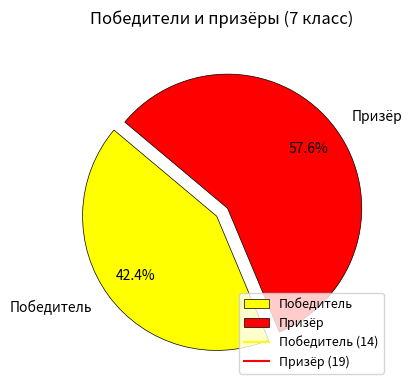

Which category accounts for the majority?

Призёр